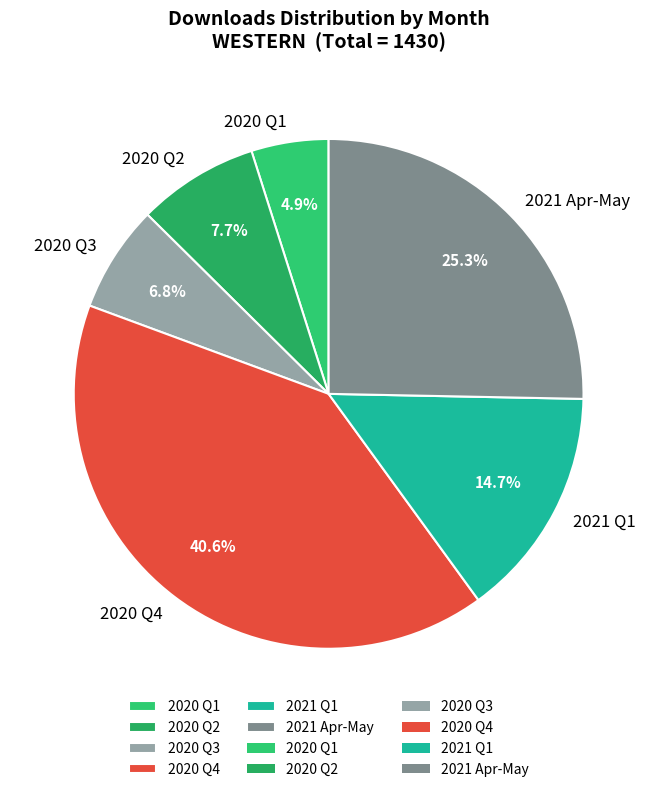

Approximately how many times larger is the value at 2021 Apr-May compared to 2020 Q3?

3.7